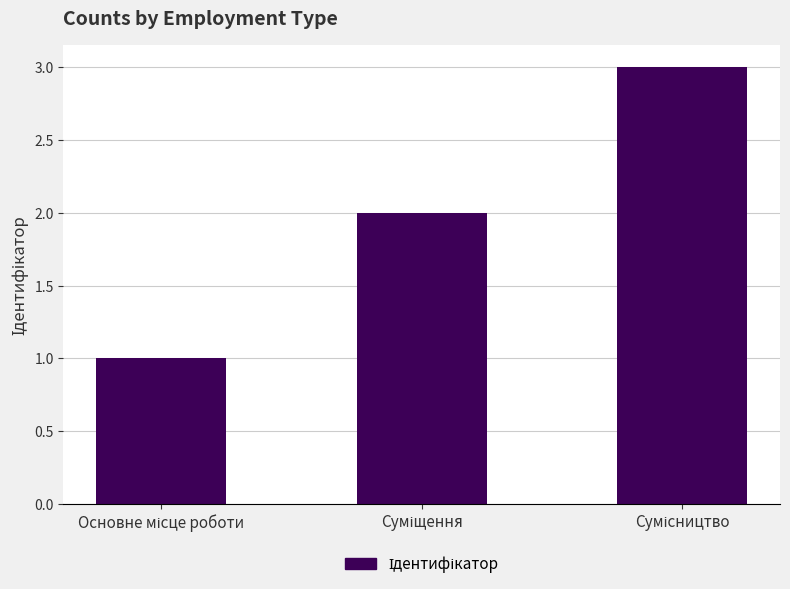

What is the minimum value shown in the chart?

1